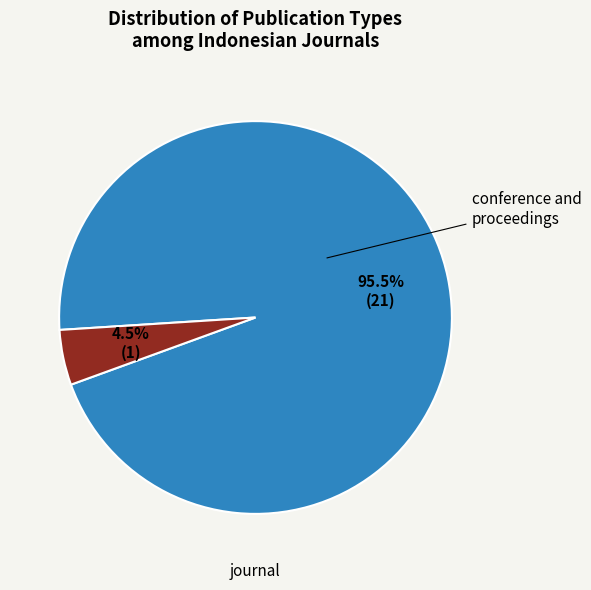

What is the majority slice?

journal